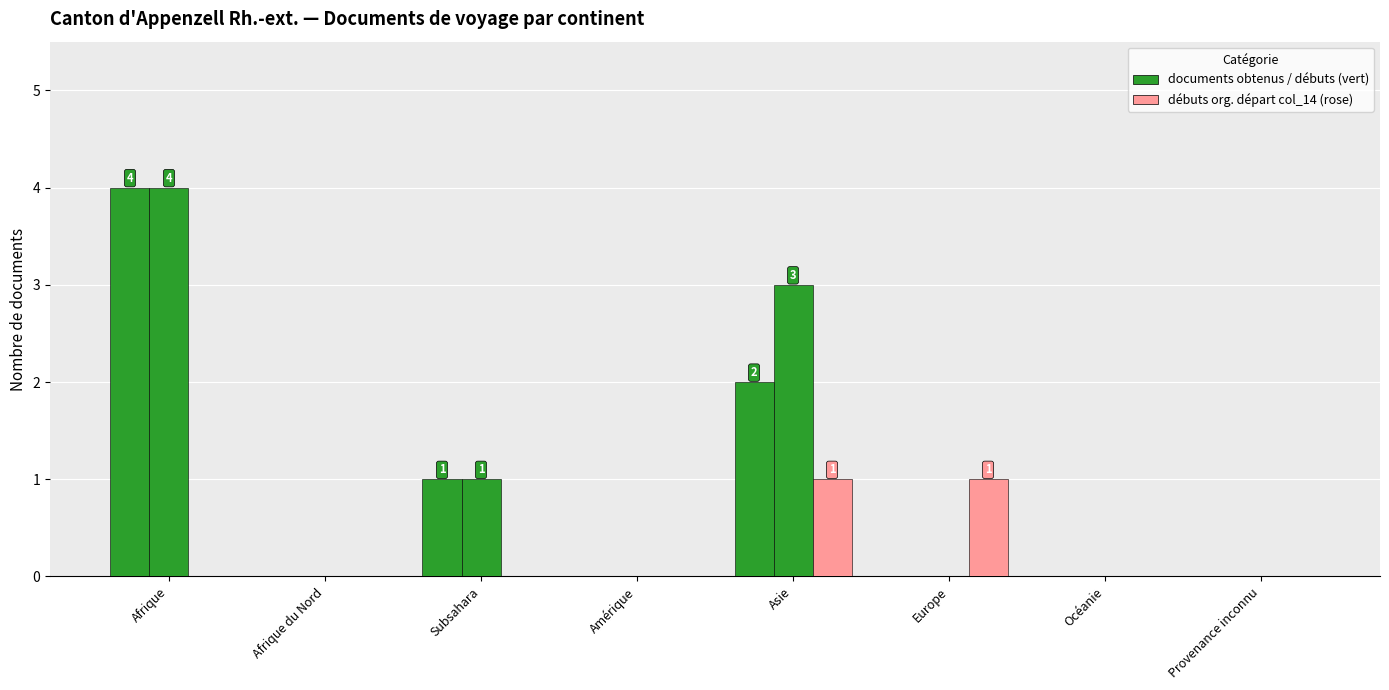

How many categories are shown in the chart?

8